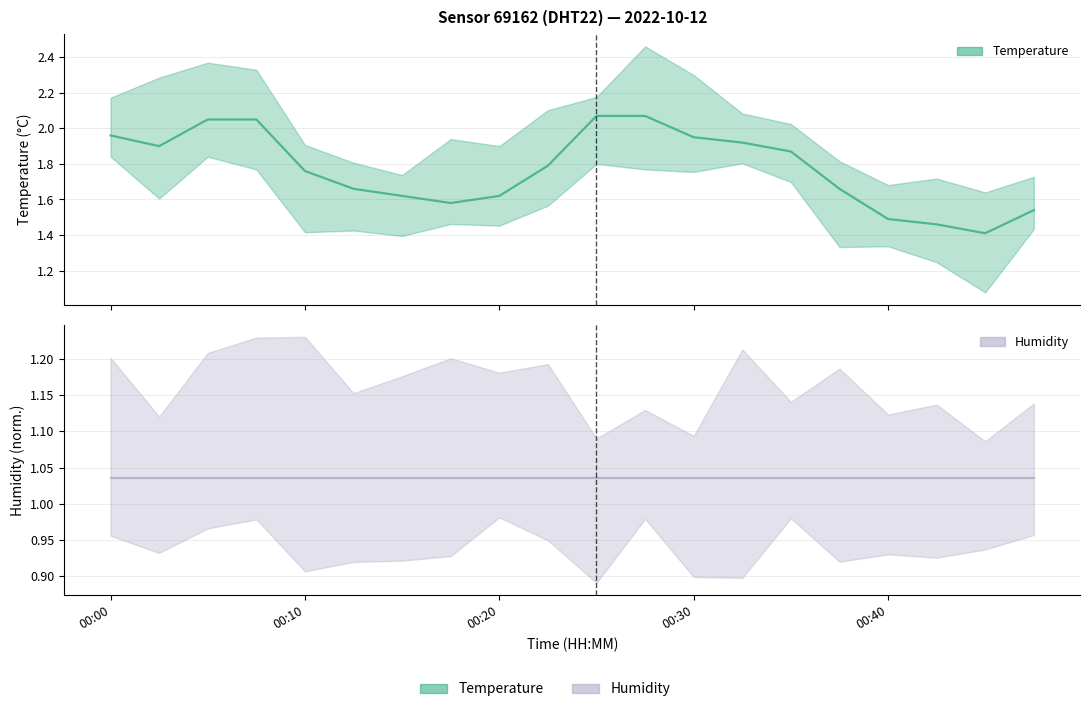

Is this an area chart (filled region under the line)?

No